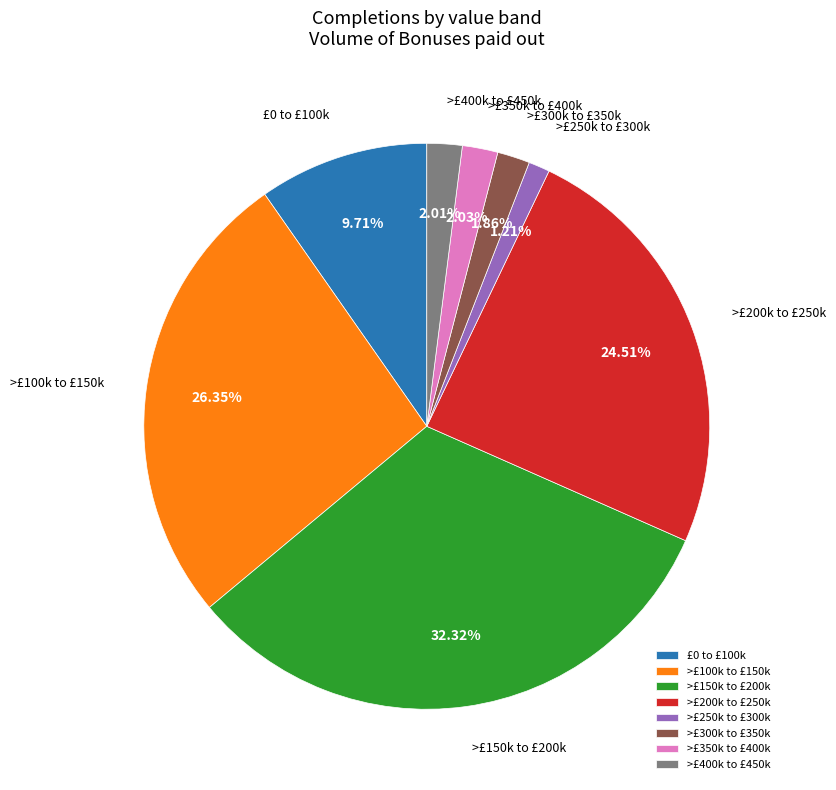

Which has a higher value, >£150k to £200k or >£250k to £300k?

>£150k to £200k